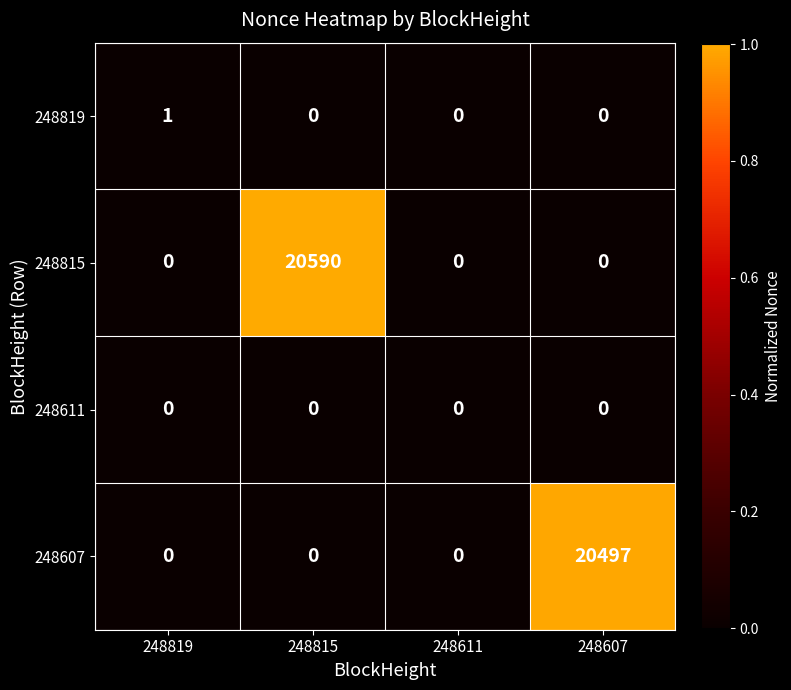

What is the difference between the maximum and minimum values in the 248815 series?

20590